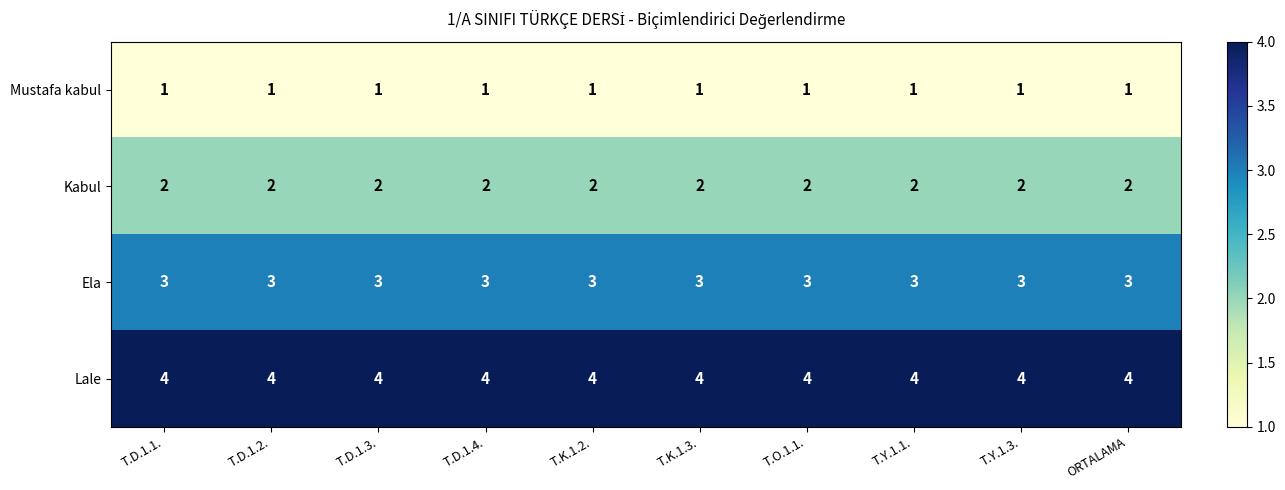

What is the sum of the Ela values at T.D.1.2. and T.O.1.1.?

6